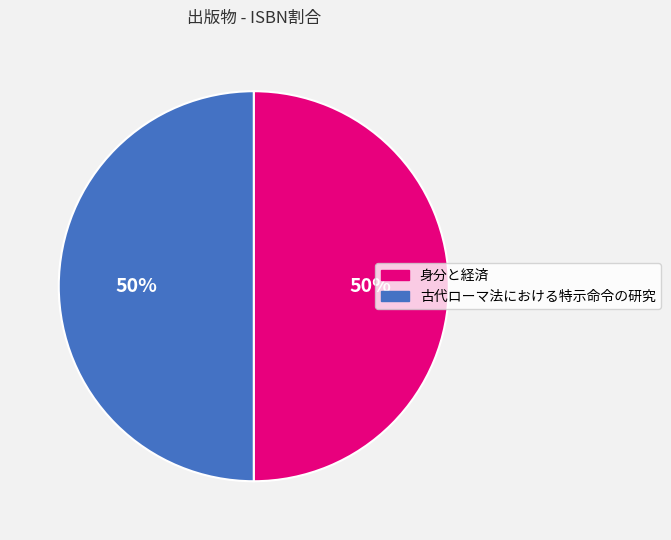

To the nearest percent, what portion does 身分と経済 represent?

50%